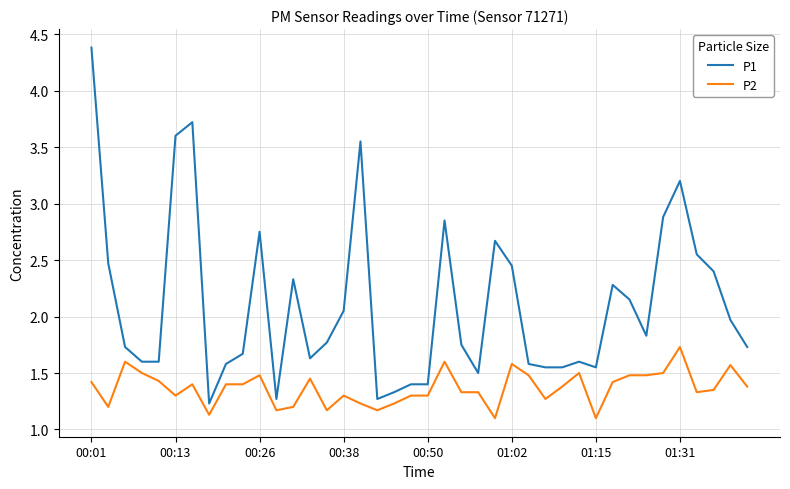

What is the smallest value displayed?

1.1